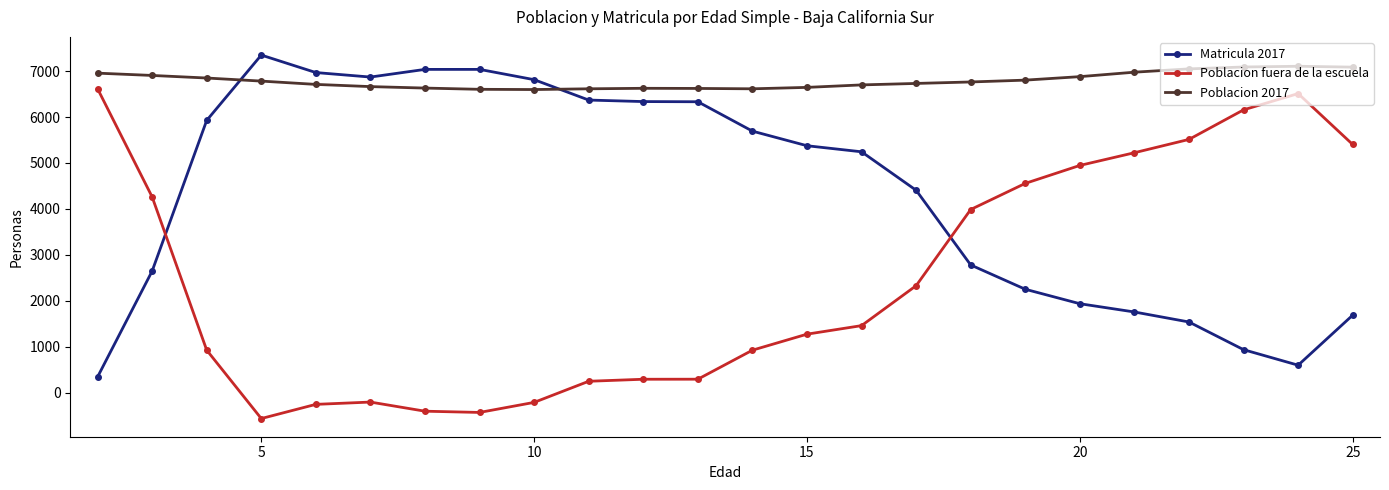

List the series in order of their overall mean, highest first.

Poblacion 2017, Matricula 2017, Poblacion fuera de la escuela